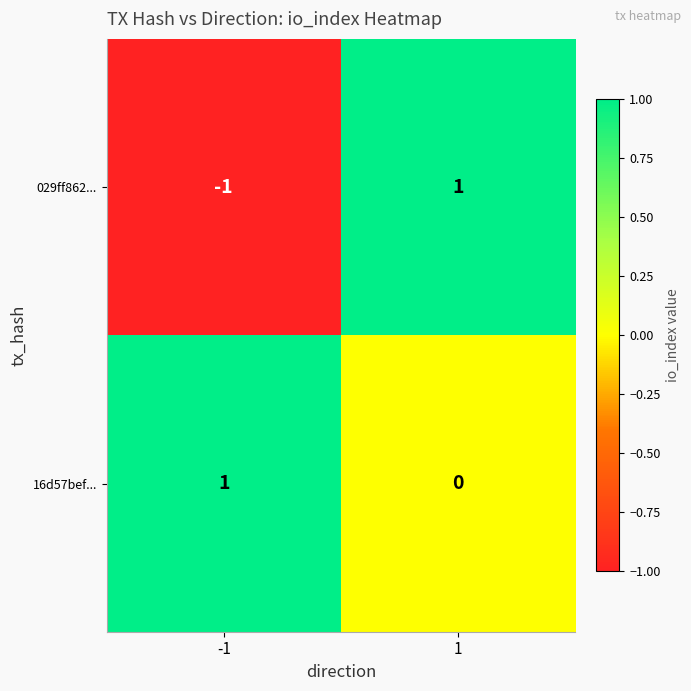

How many series are shown in this chart?

2